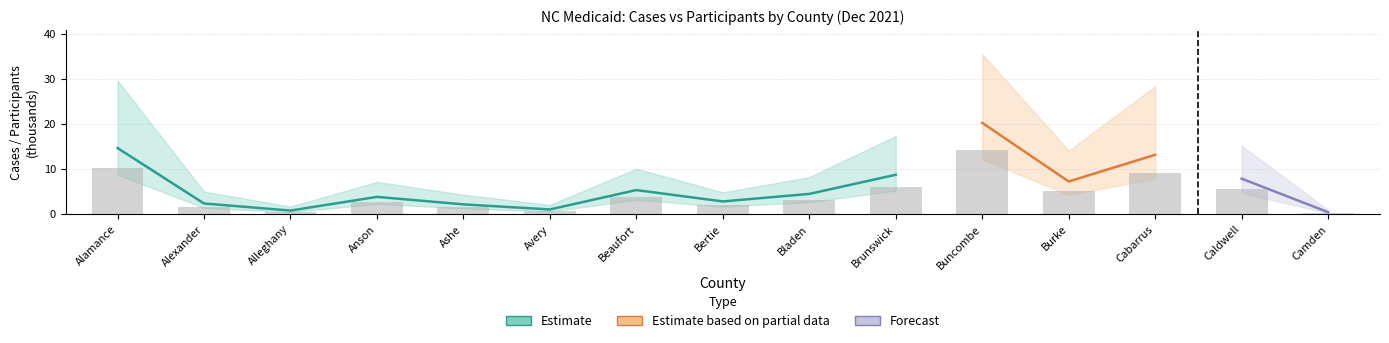

What position from the left is Buncombe?

11